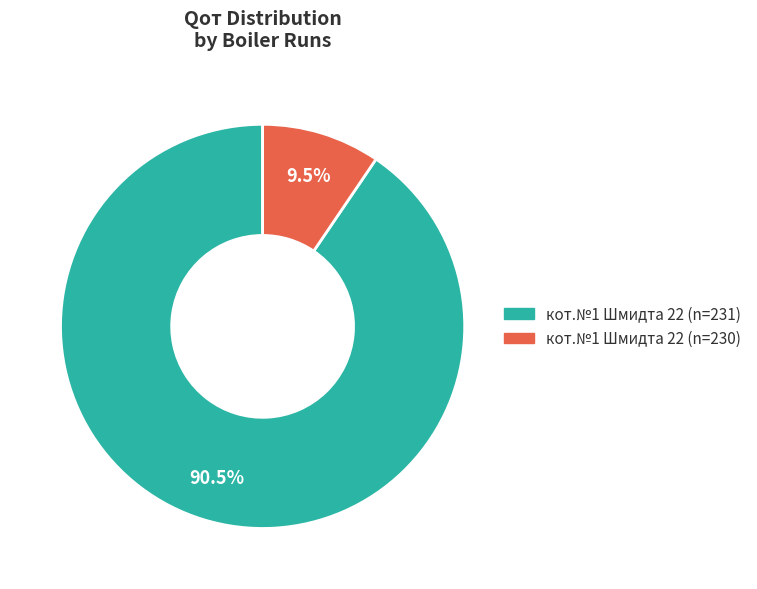

Does any single category account for the majority?

Yes